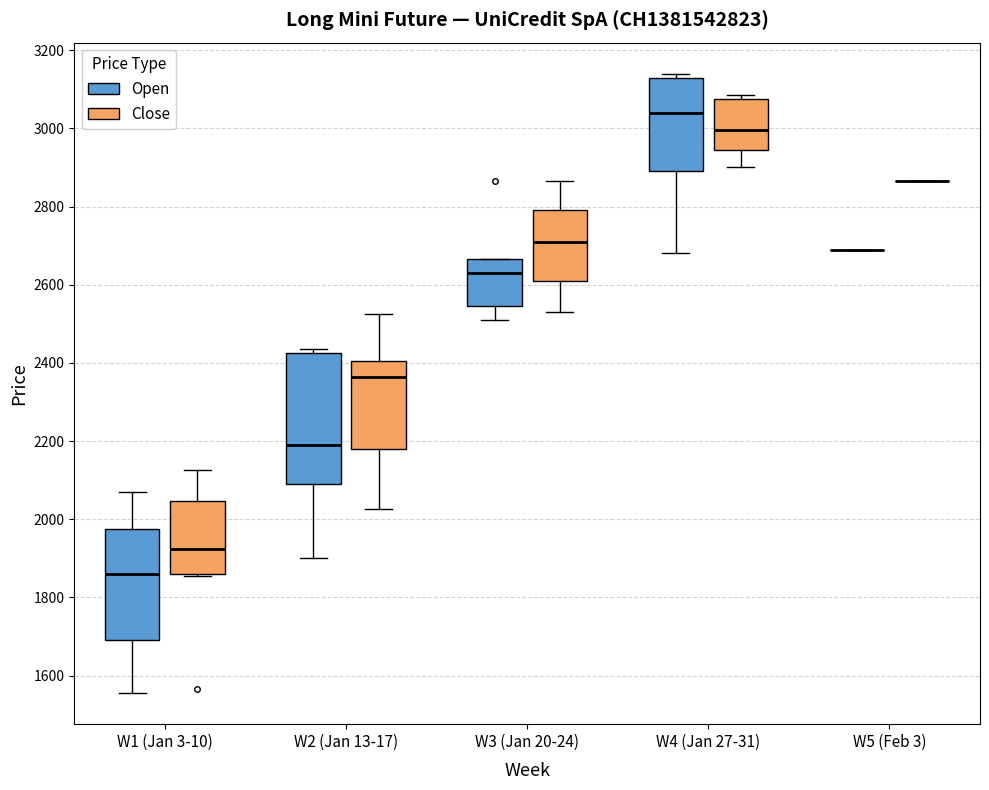

Reading left to right, transcribe this box plot: for each box, give where its median line is, the range the box spans, and where its two whiskers end, as read against the y-axis. The values are not printed on the chart, so give them approximately, as read against the axis.

W1 (Jan 3-10) (Open): median 1860, box 1700 to 1980, whiskers 1560 to 2080
W1 (Jan 3-10) (Close): median 1920, box 1860 to 2040, whiskers 1860 to 2120
W2 (Jan 13-17) (Open): median 2200, box 2100 to 2420, whiskers 1900 to 2440
W2 (Jan 13-17) (Close): median 2360, box 2180 to 2400, whiskers 2020 to 2520
W3 (Jan 20-24) (Open): median 2640, box 2540 to 2660, whiskers 2520 to 2660
W3 (Jan 20-24) (Close): median 2720, box 2620 to 2800, whiskers 2540 to 2860
W4 (Jan 27-31) (Open): median 3040, box 2900 to 3140, whiskers 2680 to 3140 (just above the box's upper edge)
W4 (Jan 27-31) (Close): median 3000, box 2940 to 3080, whiskers 2900 to 3080 (just above the box's upper edge)
W5 (Feb 3) (Open): box collapsed to a line at 2700, whiskers 2700 to 2700
W5 (Feb 3) (Close): box collapsed to a line at 2860, whiskers 2860 to 2860